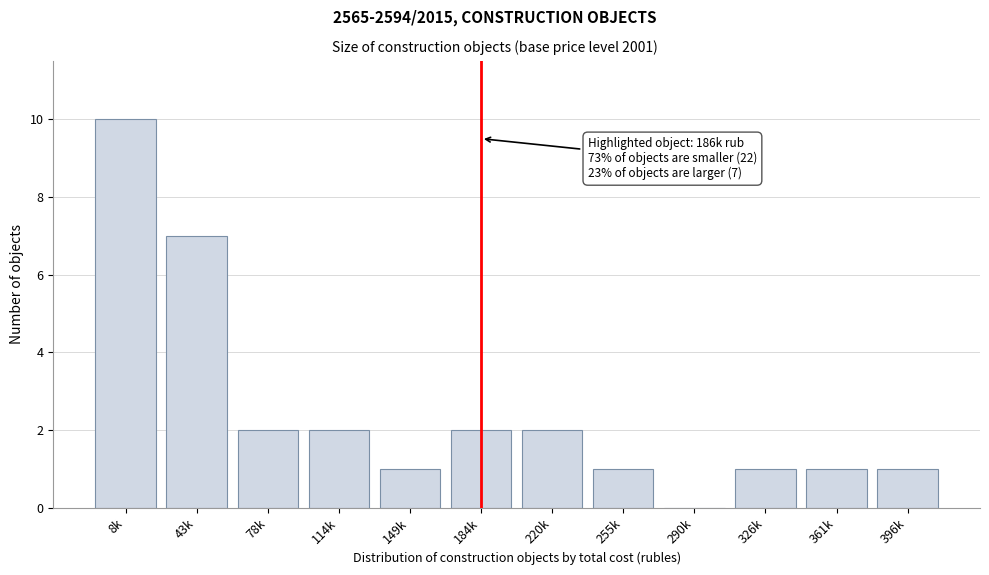

Where is the data nearest to the value 5?

43k